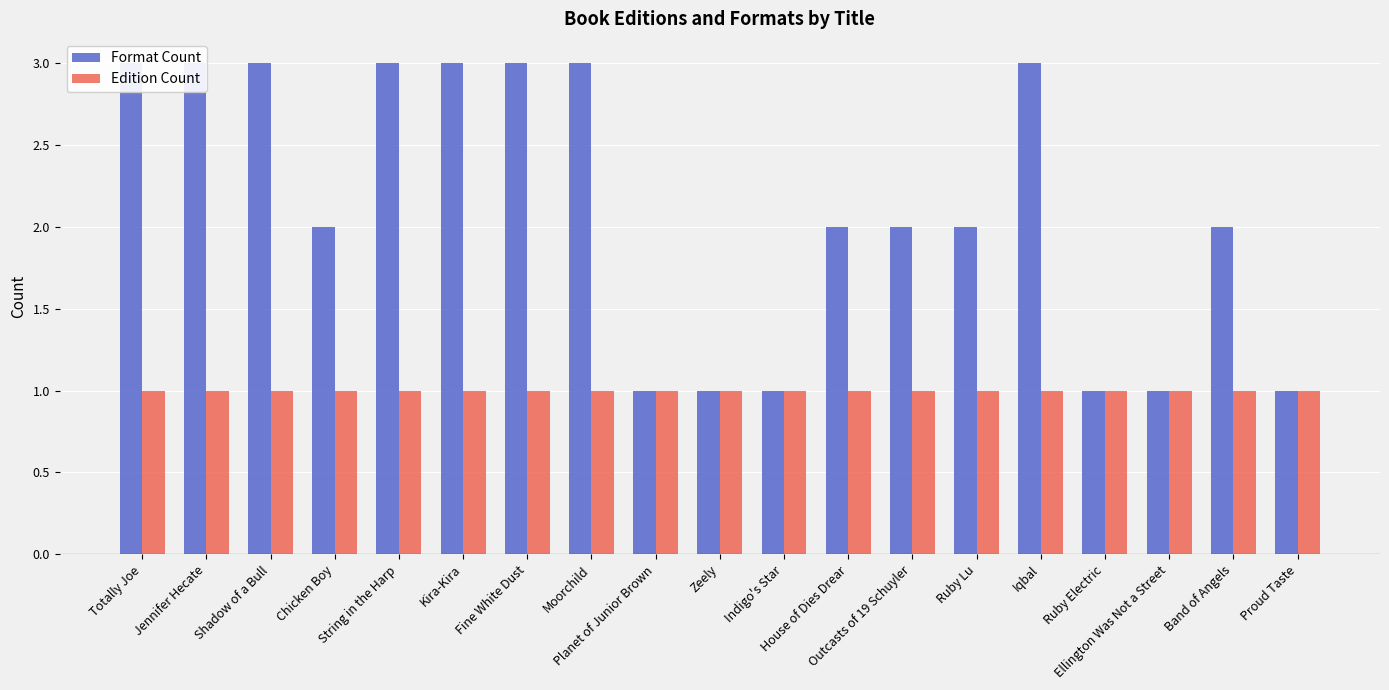

What is the value of the Edition Count bar at the 17th from the left?

1